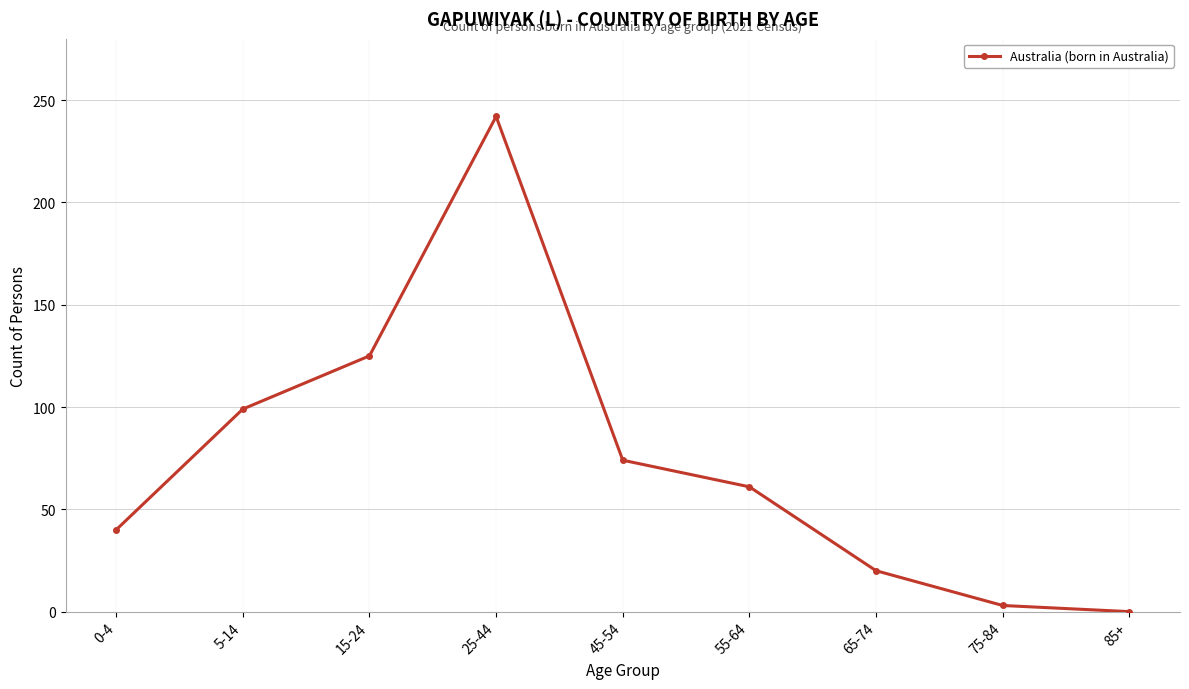

Reading left to right, extract all data points from this chart.

40	99	125	242	74	61	20	3	0